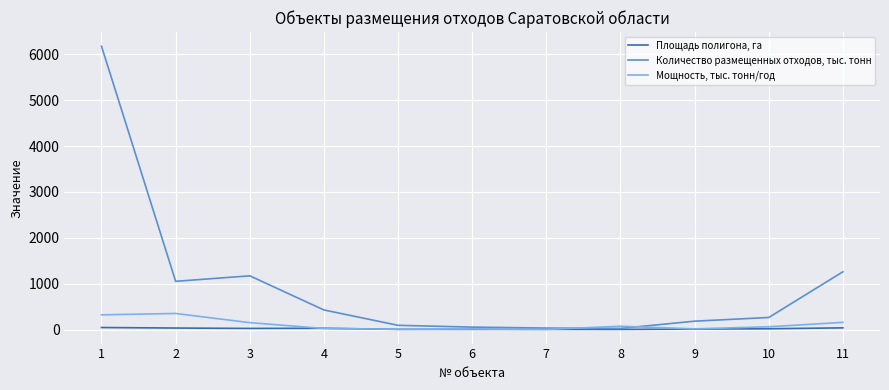

Rank the series at 4 from highest to lowest value.

Количество размещенных отходов, тыс. тонн, Площадь полигона, га, Мощность, тыс. тонн/год